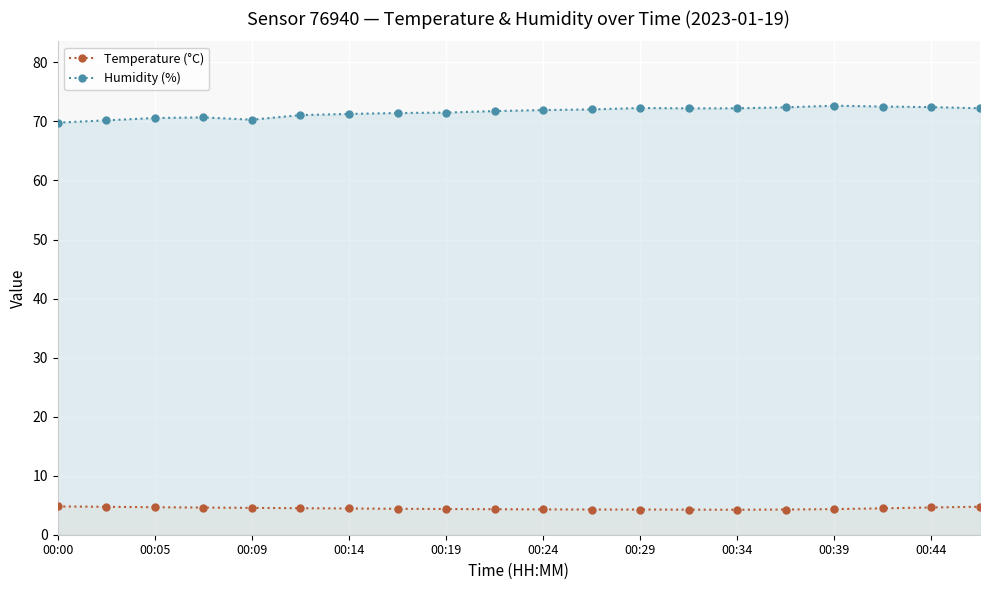

How many interior local valleys does the Temperature (°C) series have?

1